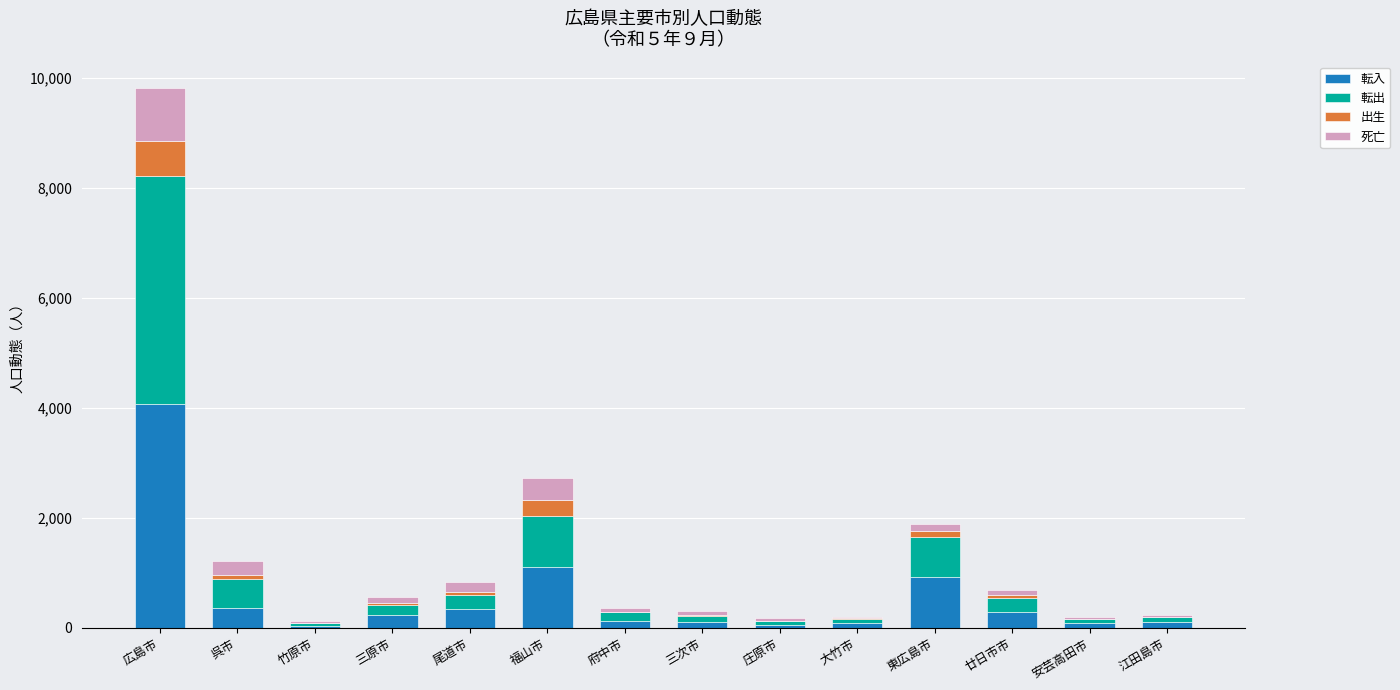

At which label does 転入 reach its peak?

広島市